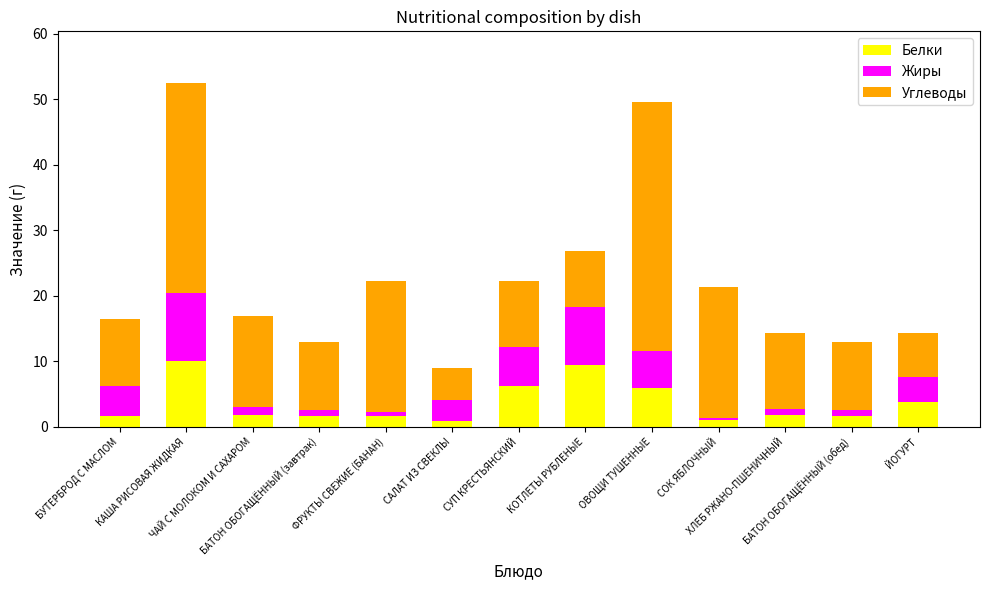

What is the maximum value for Белки?

10.0